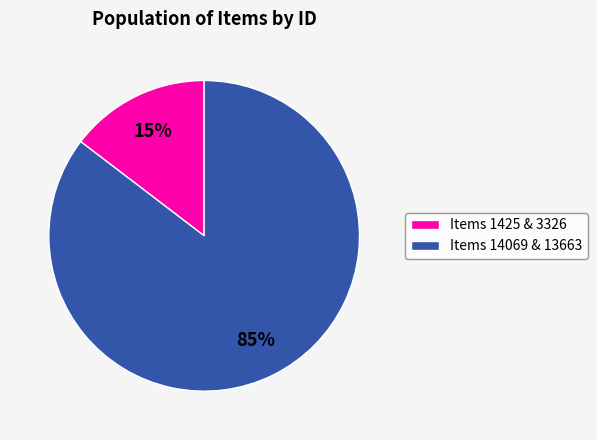

Is there any slice that represents more than half of the pie?

Yes